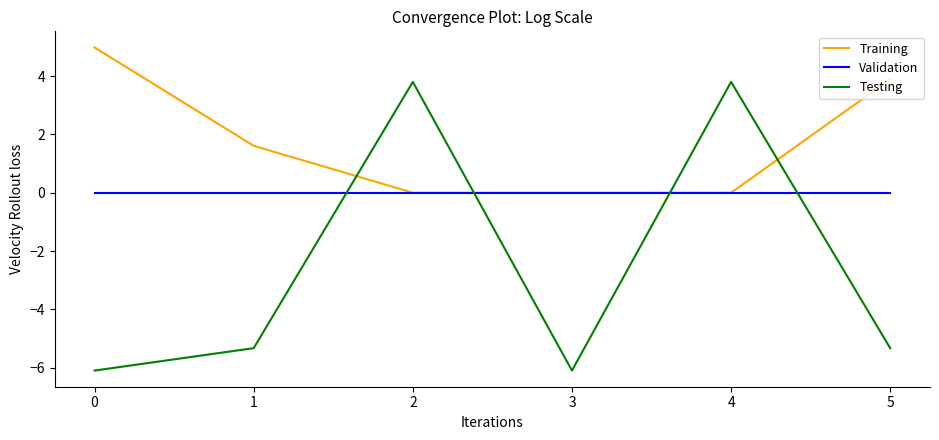

What is the difference between the highest and lowest values at 4?

3.8